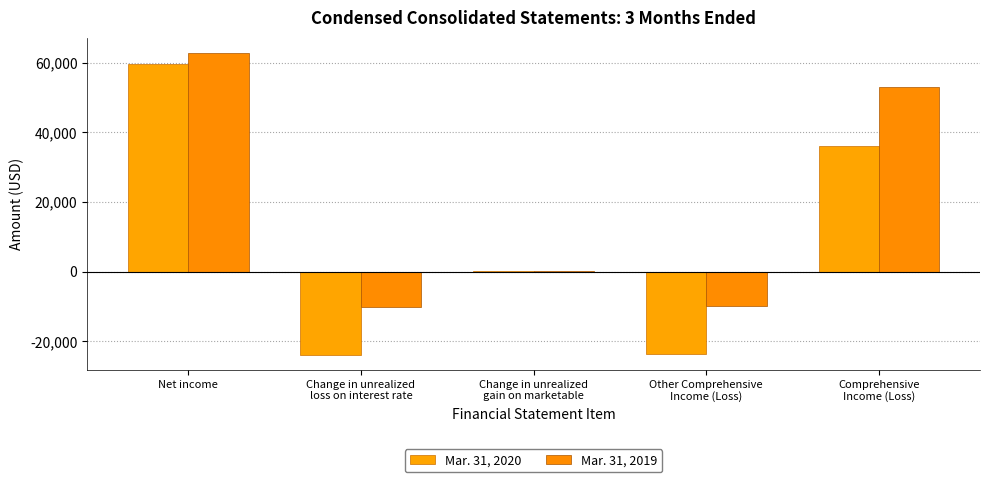

Rank the categories by Mar. 31, 2020 value from highest to lowest.

Net income, Comprehensive
Income (Loss), Change in unrealized
gain on marketable, Other Comprehensive
Income (Loss), Change in unrealized
loss on interest rate